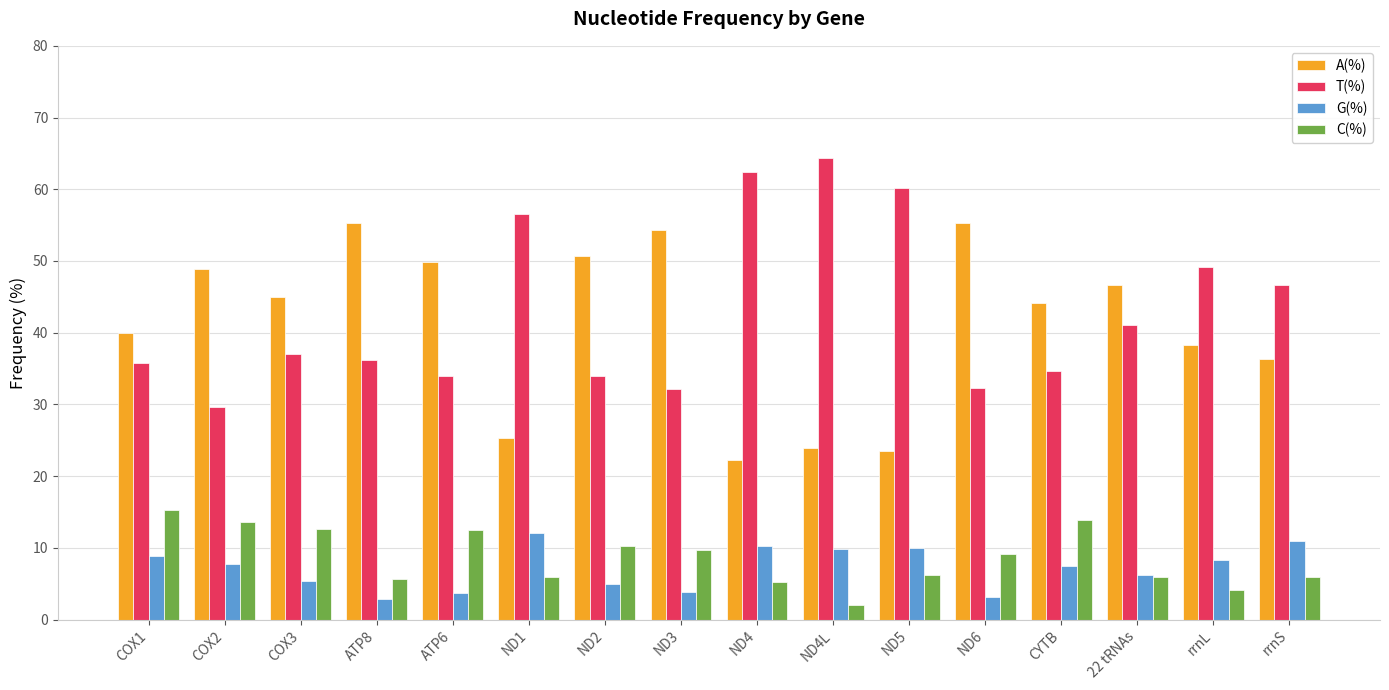

How many data points in G(%) are less than 7?

7